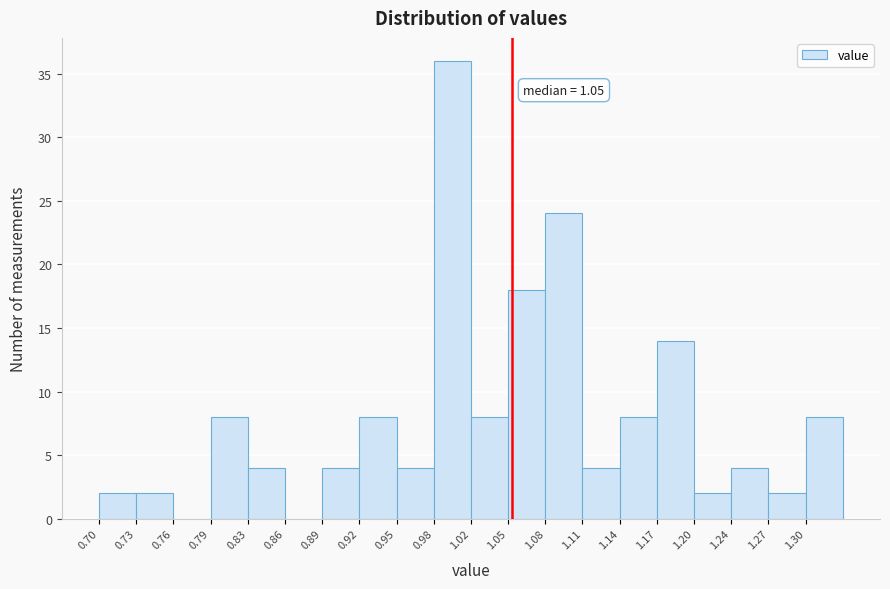

Which range on the x-axis has the tallest bar?

0.985 to 1.015